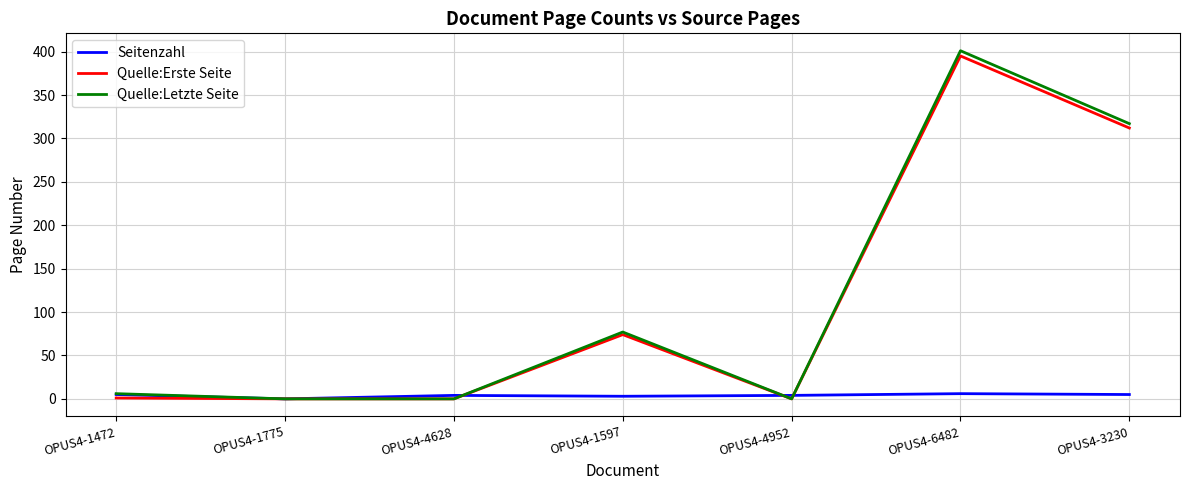

The value of Quelle:Letzte Seite at OPUS4-1775 is -234. True or false?

False